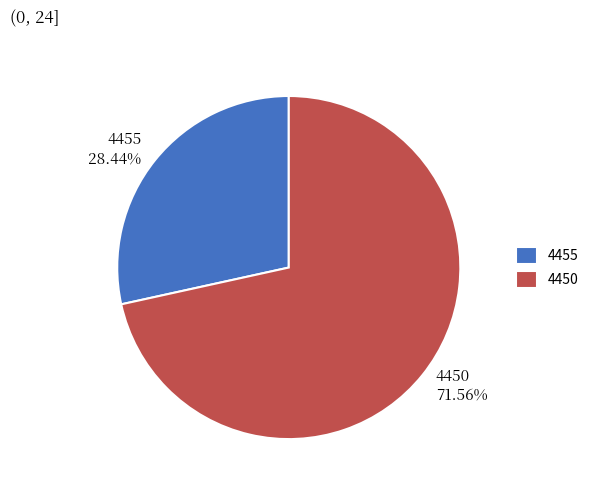

Which category has the biggest portion of the pie?

4450